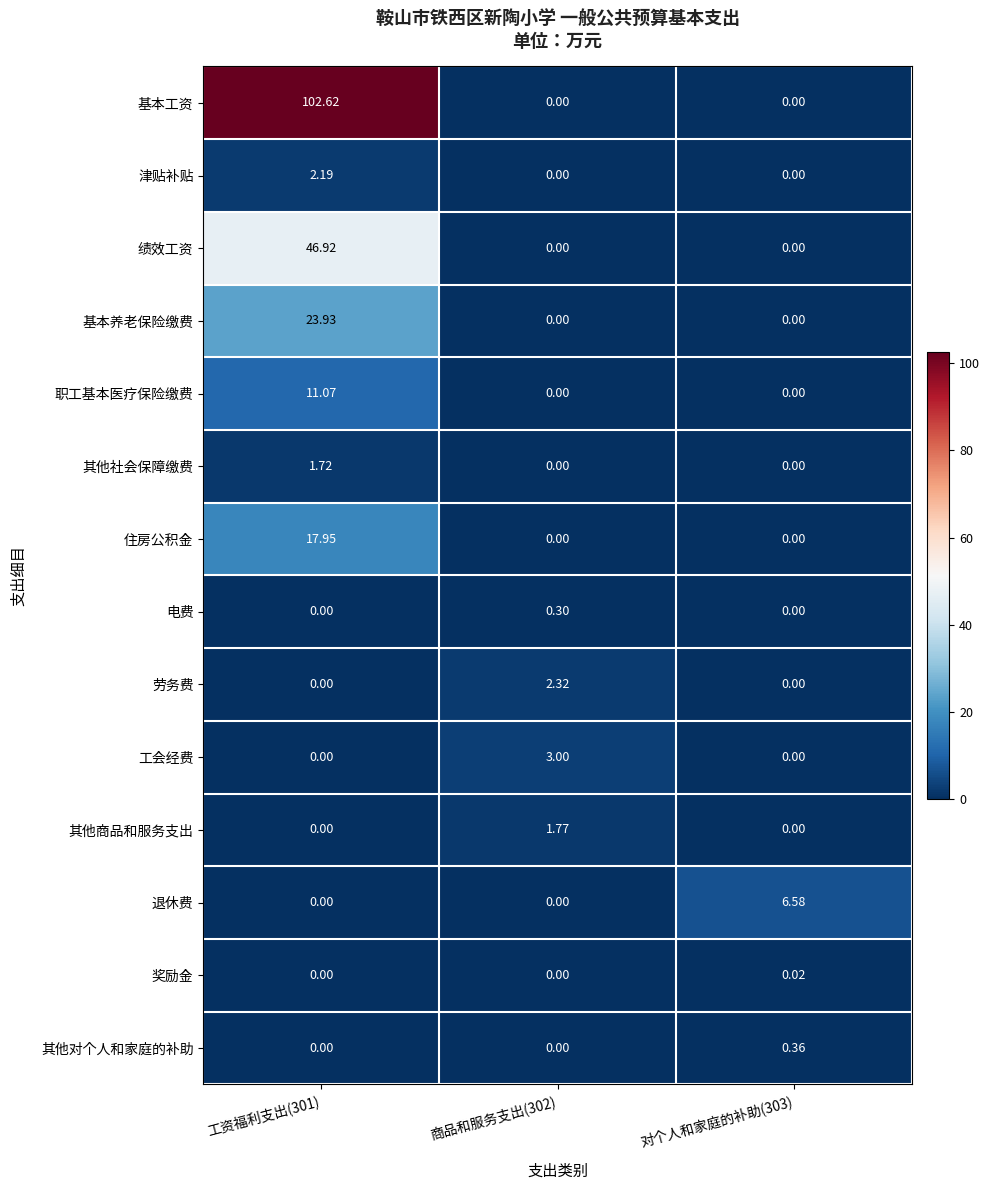

Which series has the widest spread of values?

基本工资